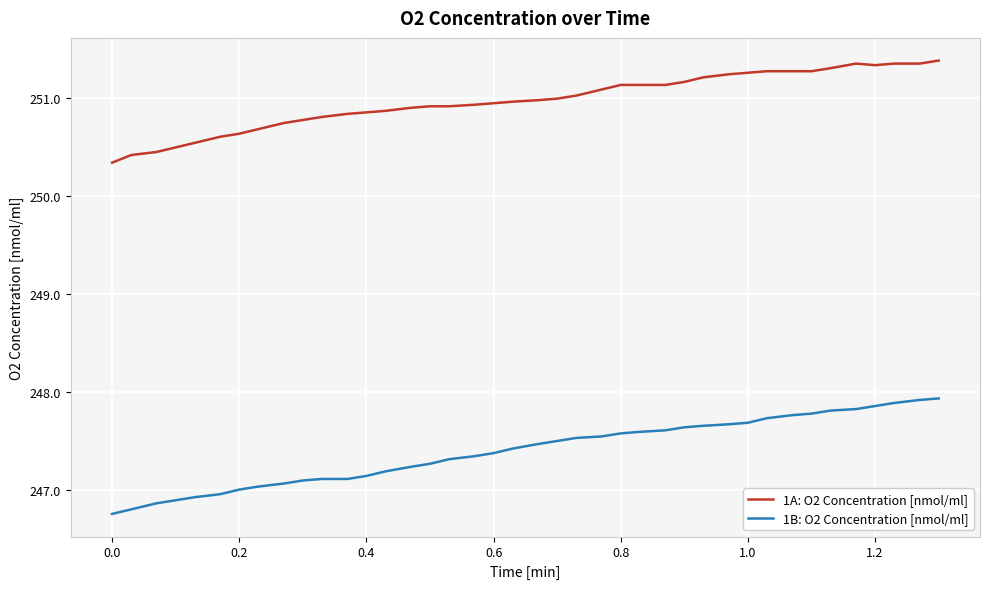

True or false: 1A: O2 Concentration [nmol/ml] and 1B: O2 Concentration [nmol/ml] cross at least once.

False